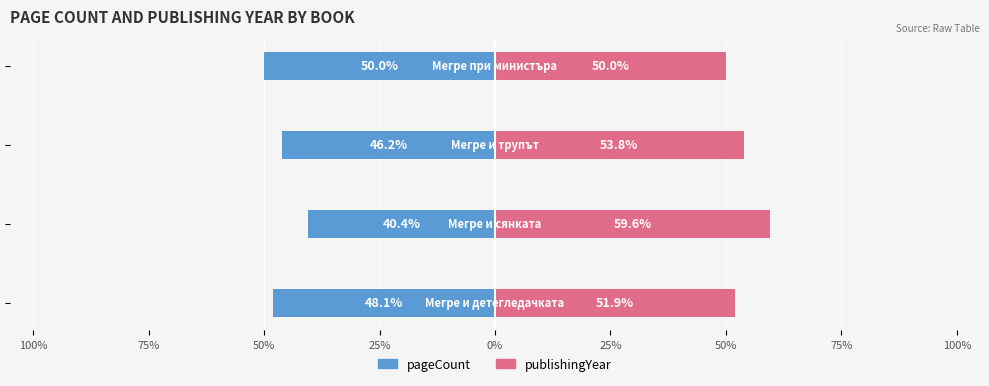

Rank the series at 25% from lowest to highest value.

pageCount, publishingYear